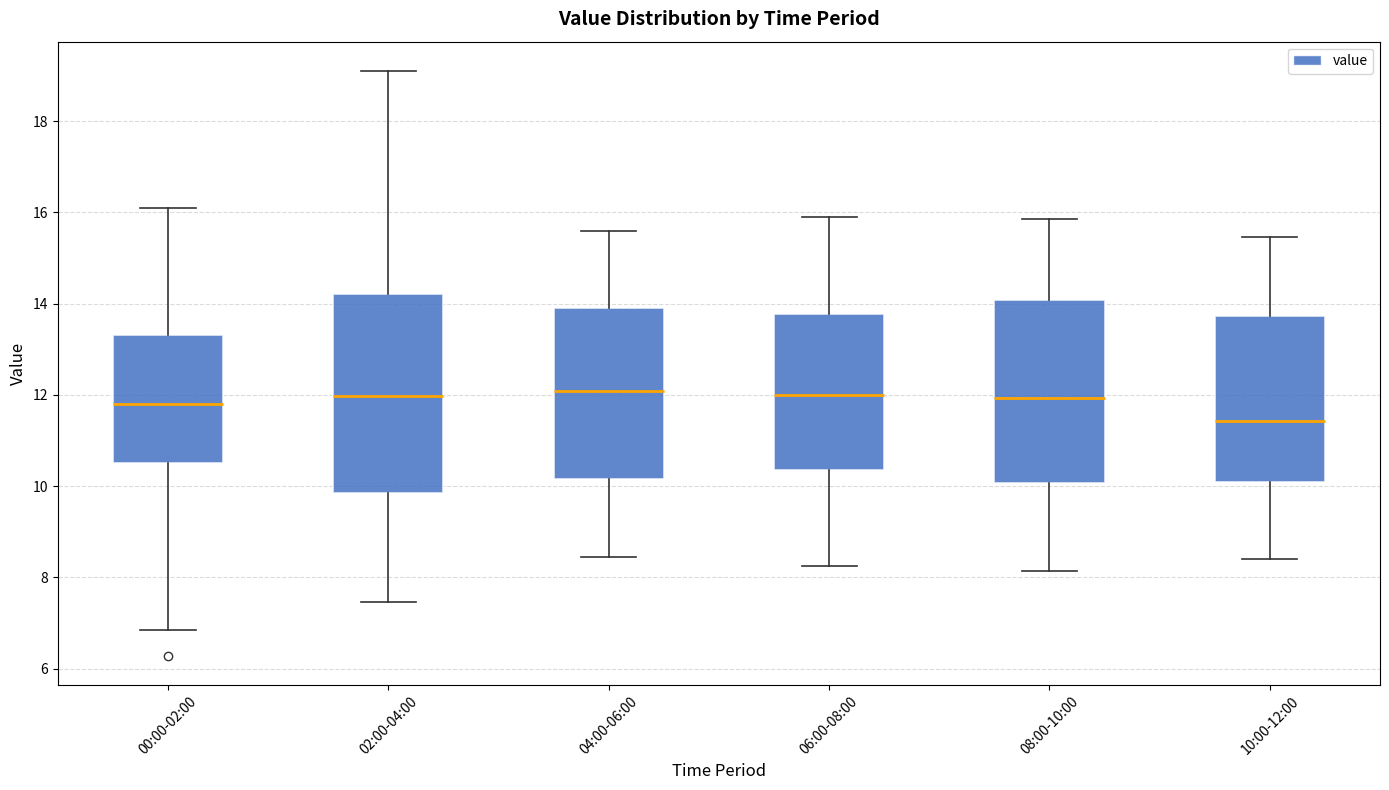

Where does the lower whisker of the box for 10:00-12:00 end on the y-axis? The values are not printed on the chart, so give them approximately, as read against the axis.

8.4